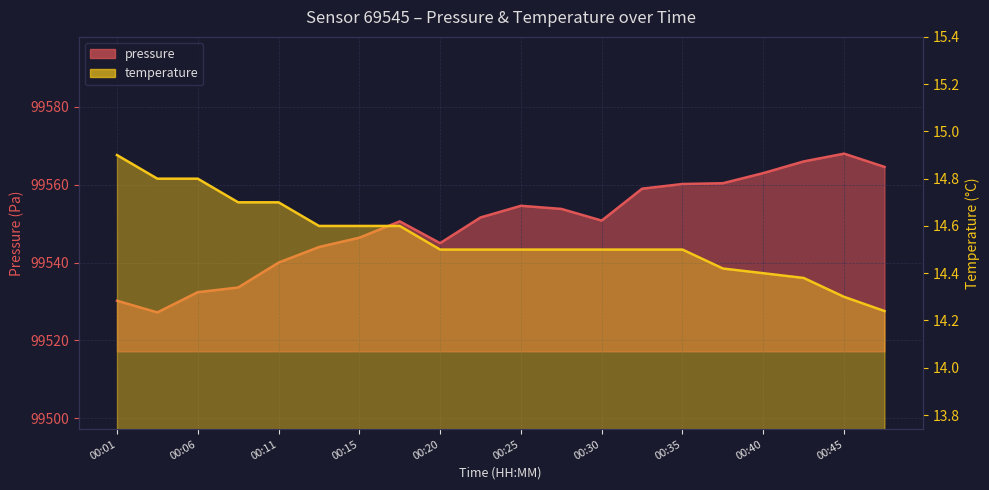

Which series changed the most between 00:33 and 00:45?

pressure